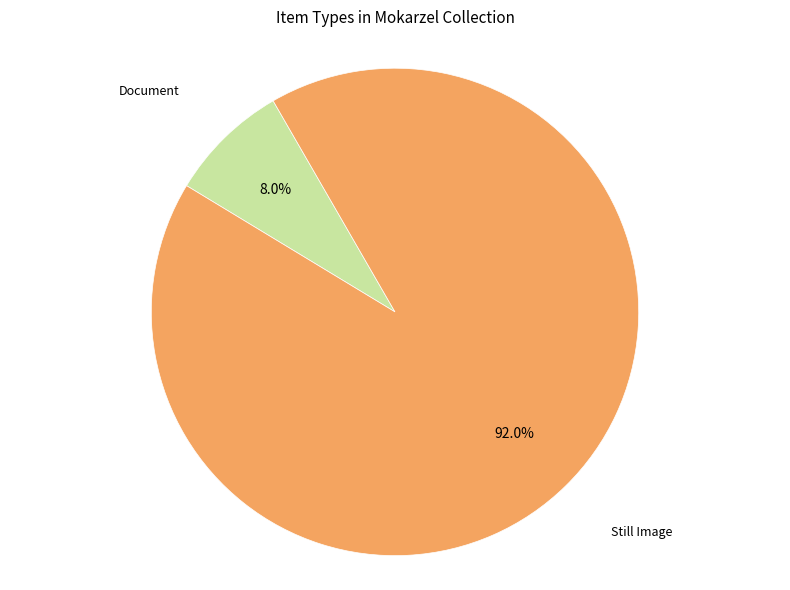

How many slices are in this pie chart?

2